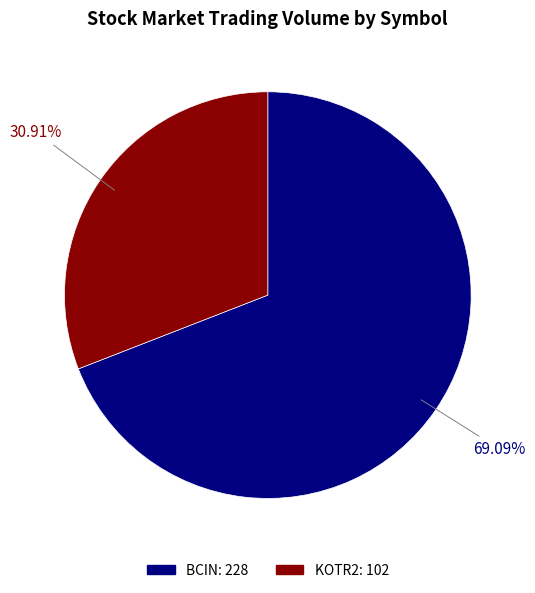

What is the largest slice in the pie chart?

BCIN